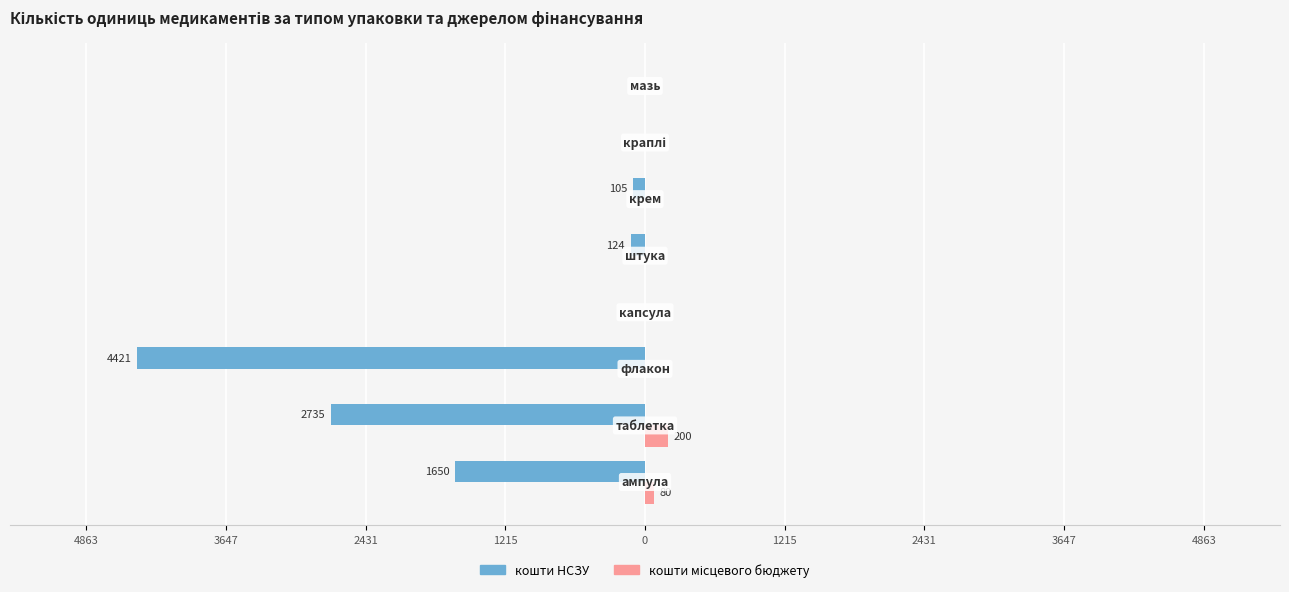

What are all the series names shown in the legend?

кошти НСЗУ, кошти місцевого бюджету